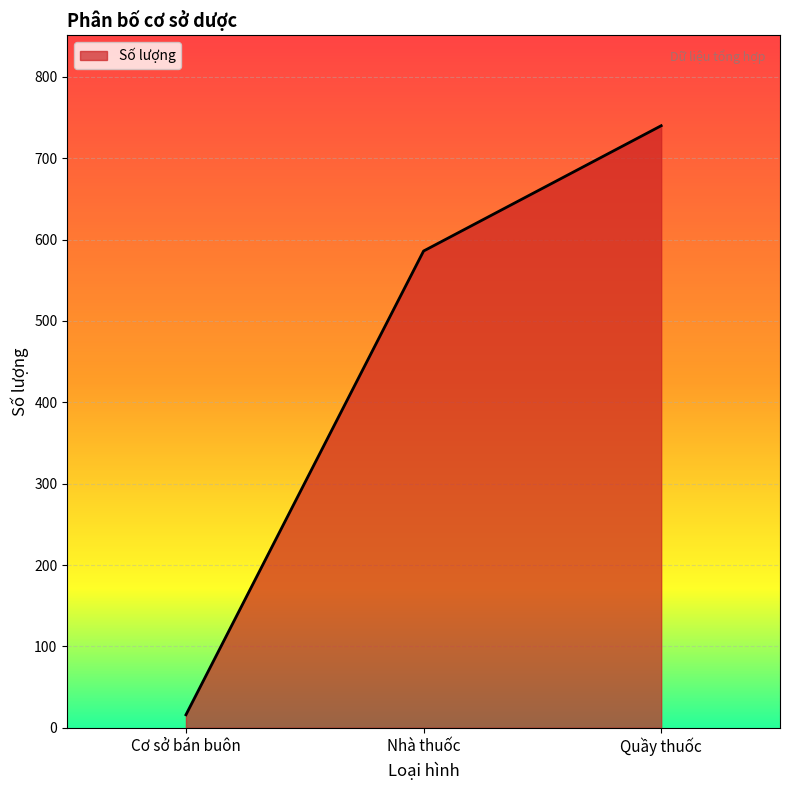

What is the smallest value displayed?

16